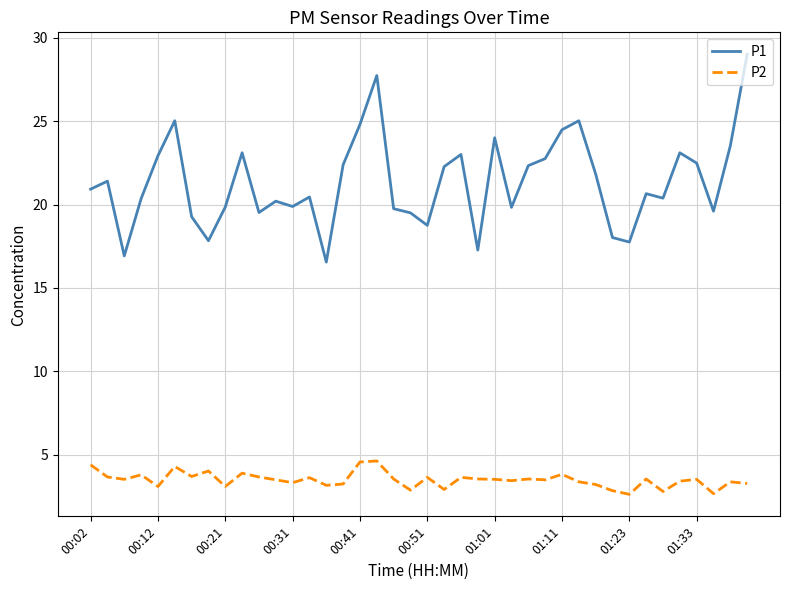

True or false: P1 and P2 intersect in this chart.

False